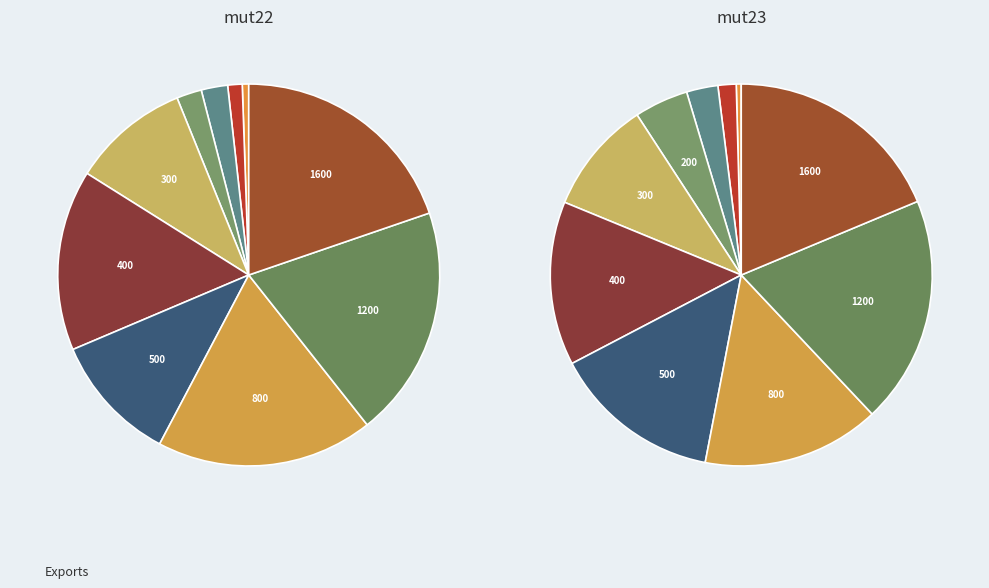

To the nearest percent, what is the difference between the largest and smallest slice percentages?

19%